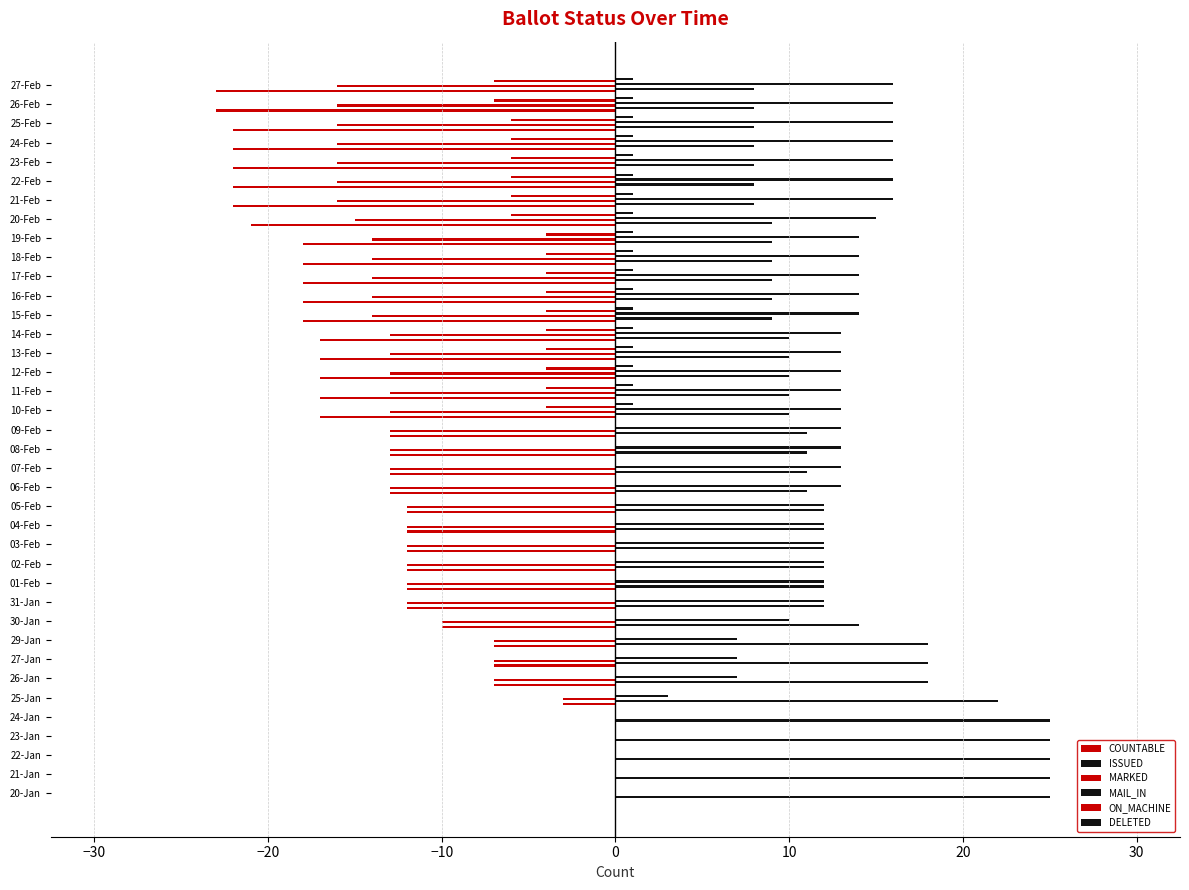

Reading left to right, extract all data points from this chart.

COUNTABLE: 0	0	0	0	0	-3	-7	-7	-7	-10	-12	-12	-12	-12	-12	-12	-13	-13	-13	-13	-17	-17	-17	-17	-17	-18	-18	-18	-18	-18	-21	-22	-22	-22	-22	-22	-23	-23
ISSUED: 25	25	25	25	25	22	18	18	18	14	12	12	12	12	12	12	11	11	11	11	10	10	10	10	10	9	9	9	9	9	9	8	8	8	8	8	8	8
MARKED: 0	0	0	0	0	-3	-7	-7	-7	-10	-12	-12	-12	-12	-12	-12	-13	-13	-13	-13	-13	-13	-13	-13	-13	-14	-14	-14	-14	-14	-15	-16	-16	-16	-16	-16	-16	-16
MAIL_IN: 0	0	0	0	0	3	7	7	7	10	12	12	12	12	12	12	13	13	13	13	13	13	13	13	13	14	14	14	14	14	15	16	16	16	16	16	16	16
ON_MACHINE: 0	0	0	0	0	0	0	0	0	0	0	0	0	0	0	0	0	0	0	0	-4	-4	-4	-4	-4	-4	-4	-4	-4	-4	-6	-6	-6	-6	-6	-6	-7	-7
DELETED: 0	0	0	0	0	0	0	0	0	0	0	0	0	0	0	0	0	0	0	0	1	1	1	1	1	1	1	1	1	1	1	1	1	1	1	1	1	1